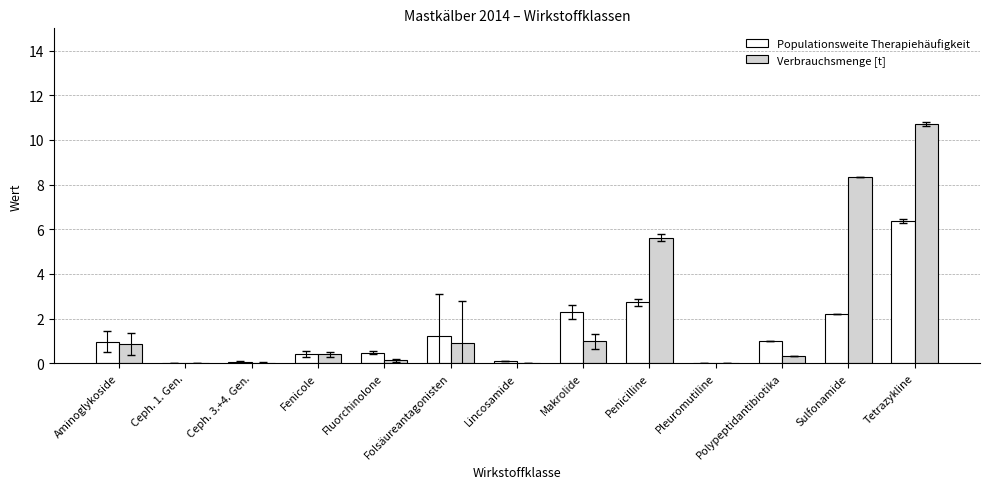

Are the bars grouped side by side (vs. stacked)?

Yes